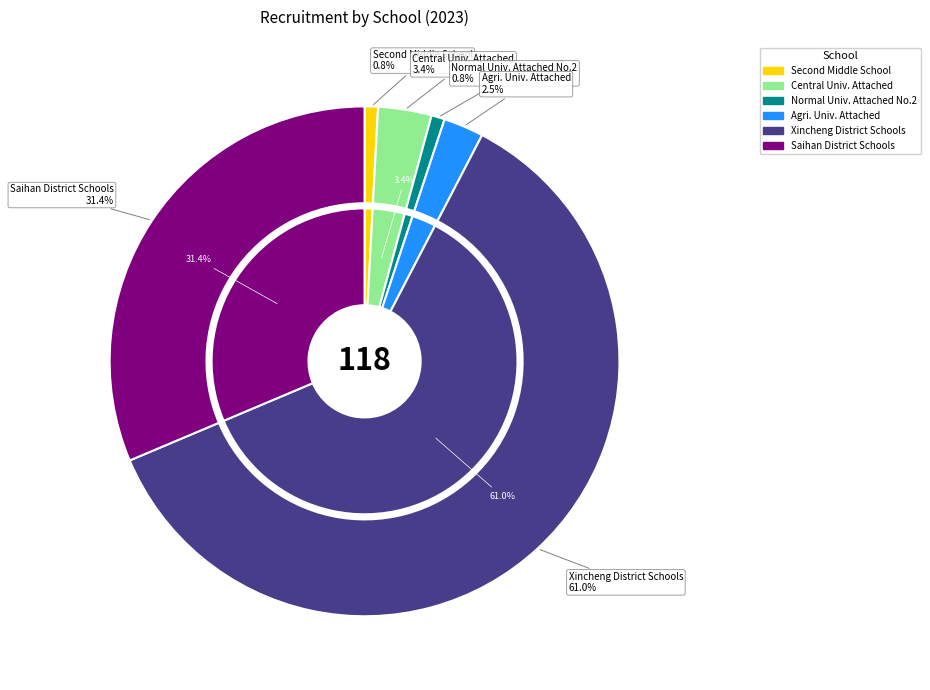

Combined, do 赛罕区教育局所属学校 and 内蒙古师范大学附属第二中学 account for over 50%?

No